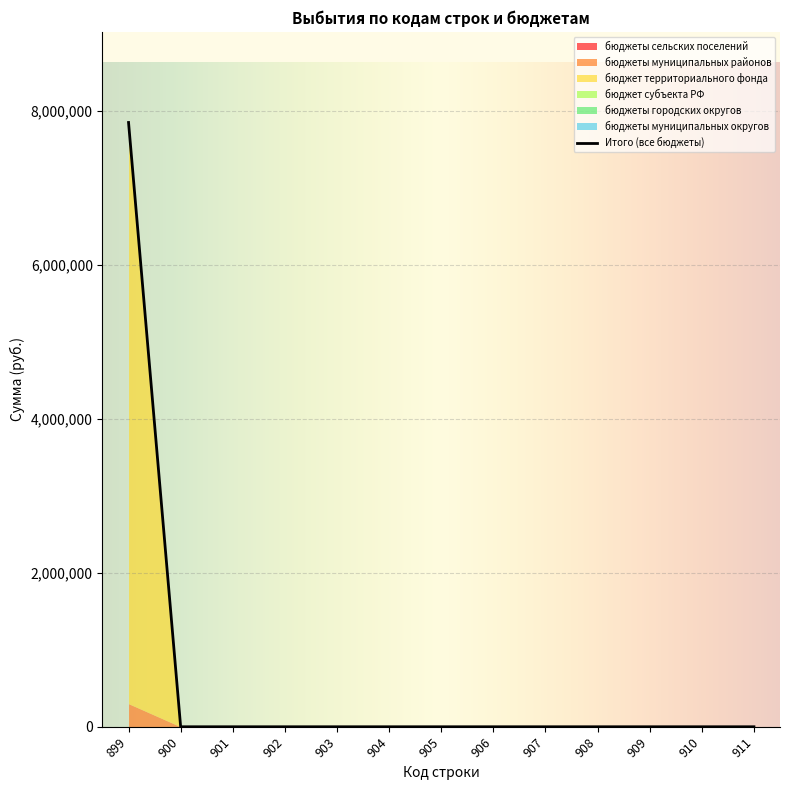

True or false: бюджет территориального фонда and бюджеты муниципальных округов intersect in this chart.

False